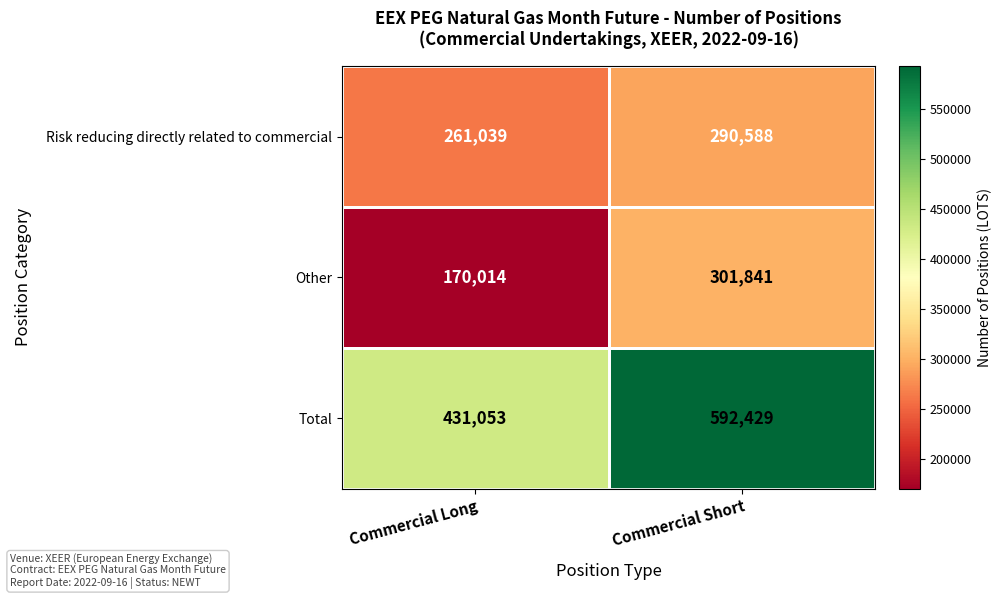

What is the sum of all Other values?

471855